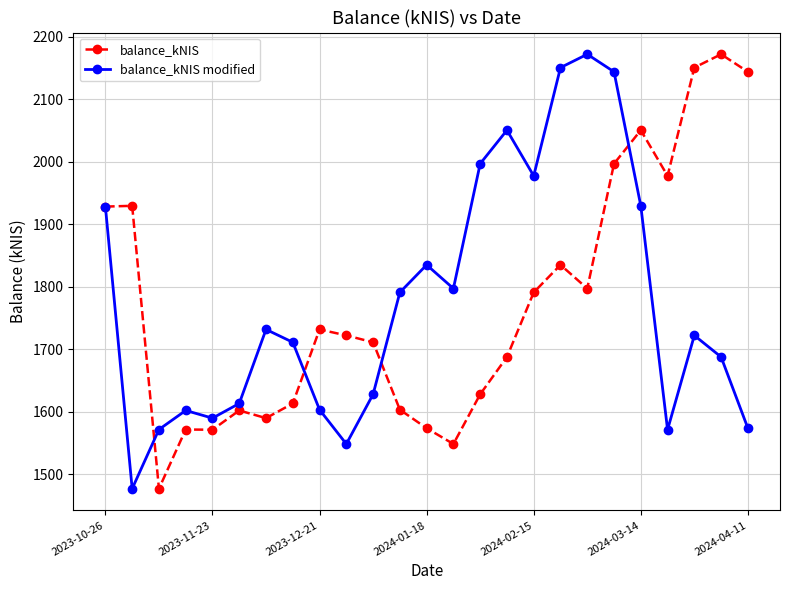

What is the value of the balance_kNIS modified point at the 2nd from the left?

1477.2